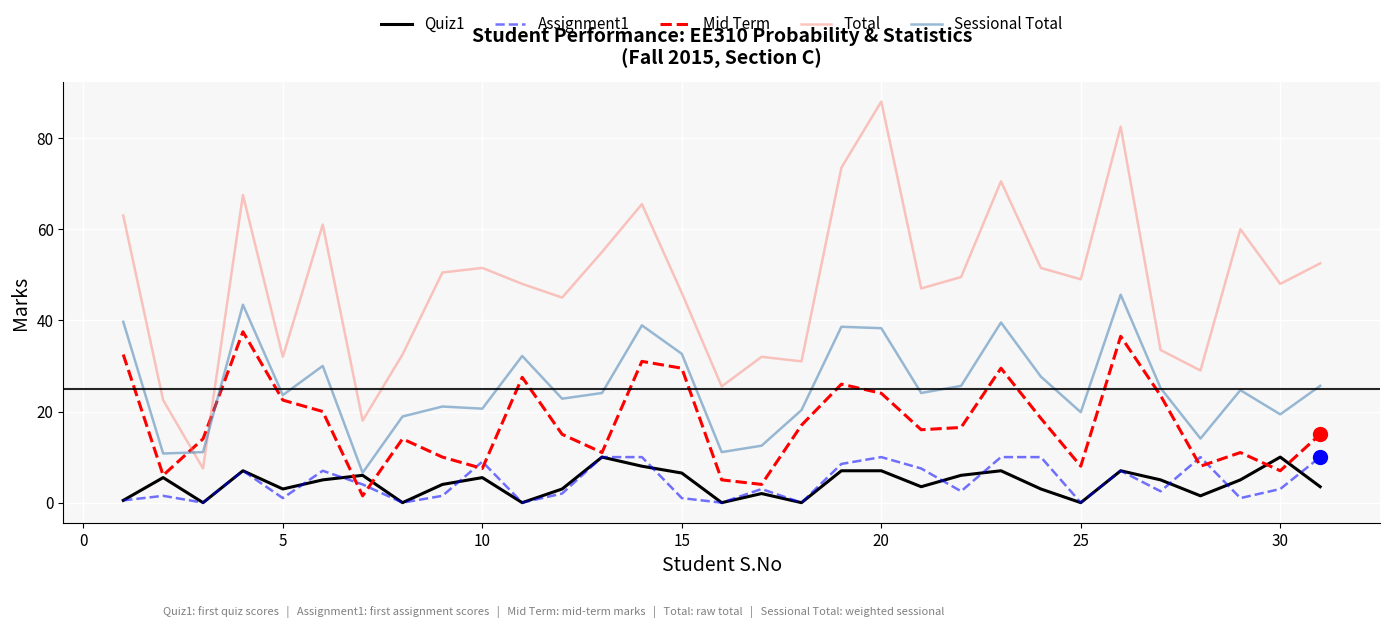

What is the greatest value displayed?

88.0